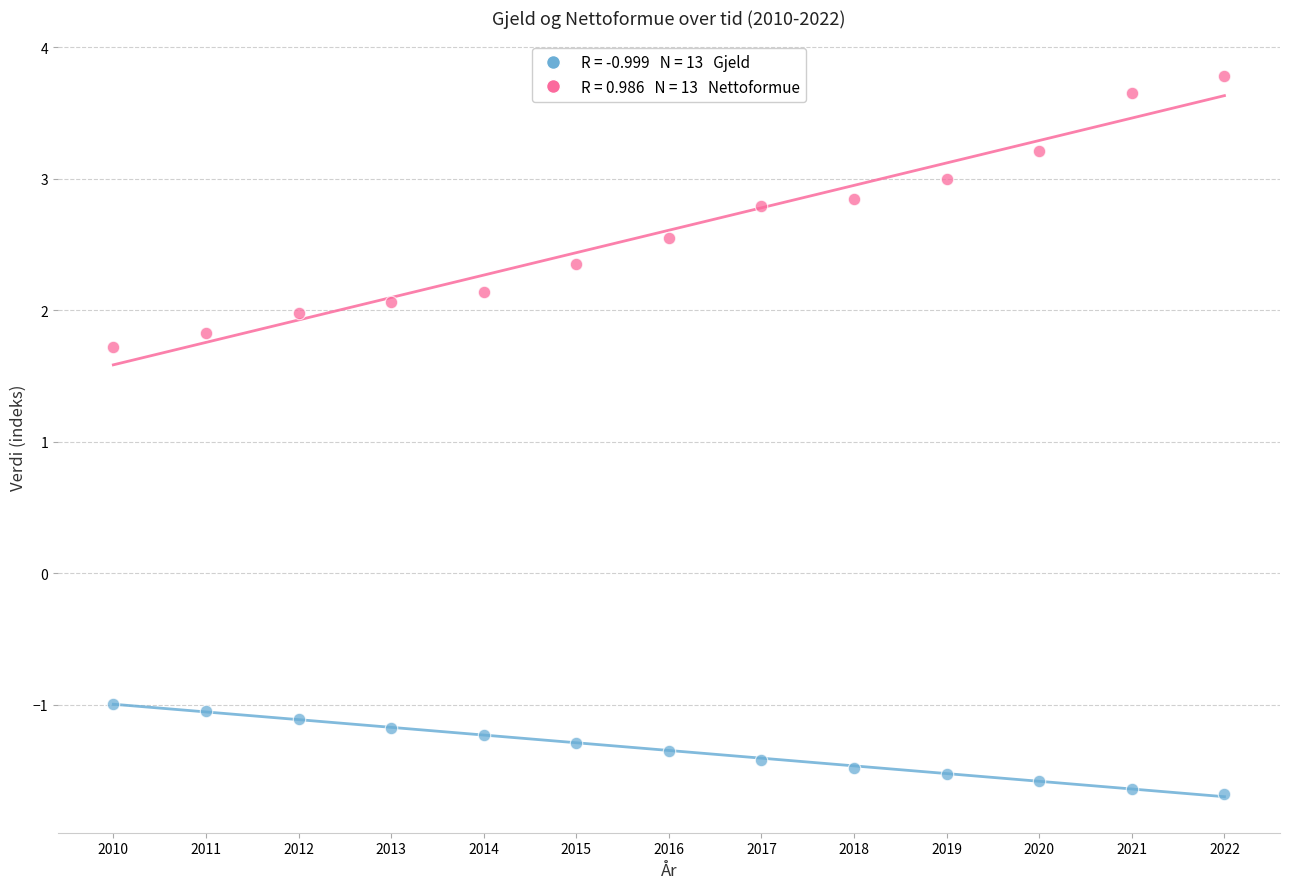

Across all data points, what is the range of X values (max minus min)?

12.0